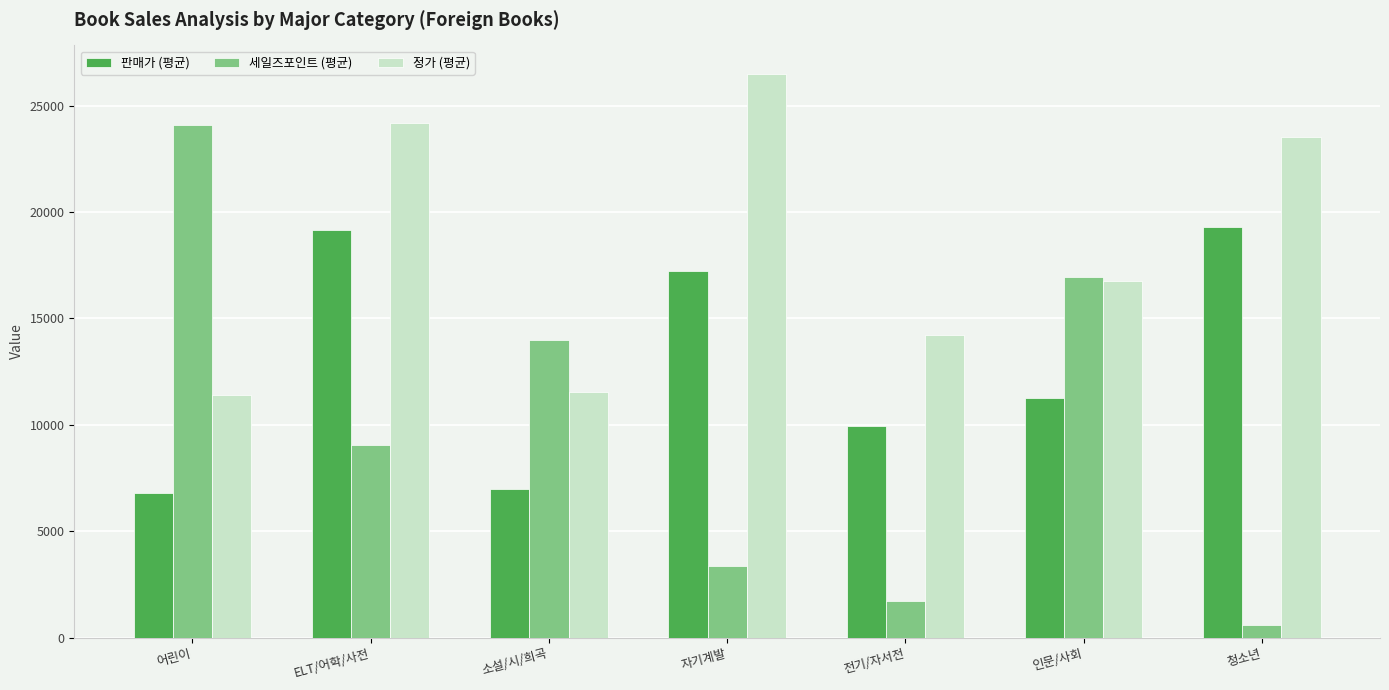

True or false: 정가 (평균) has a value of 35461 at 청소년.

False